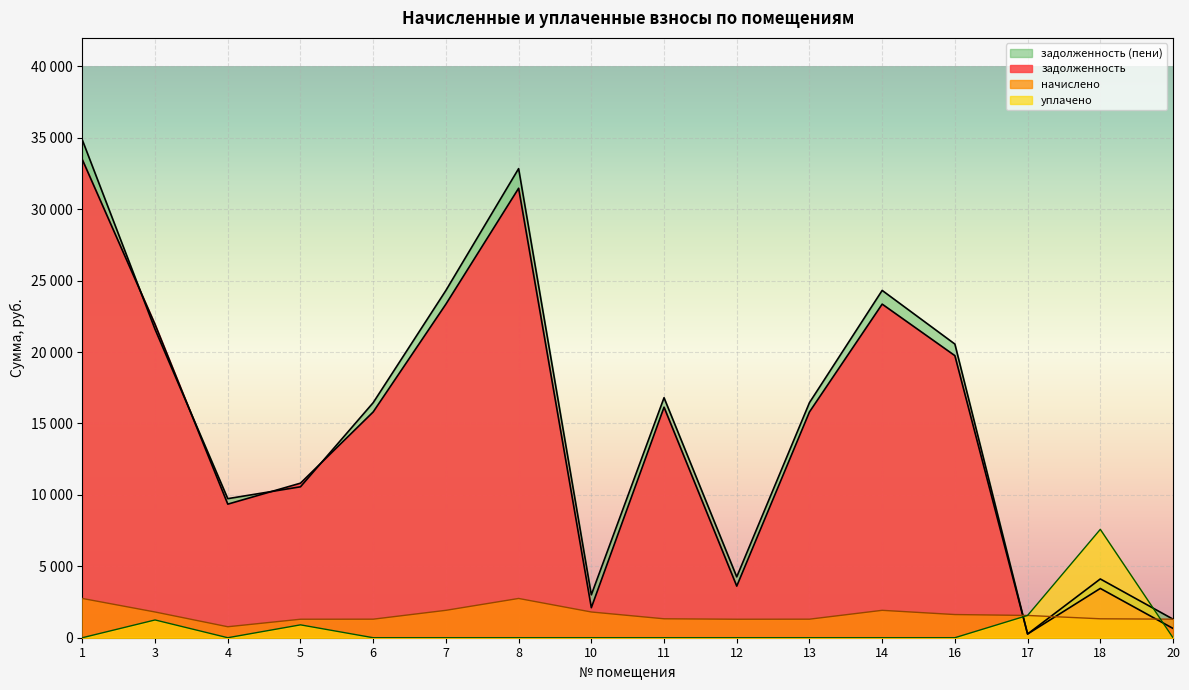

True or false: задолженность (пени) has more than 1 interior local peaks.

True